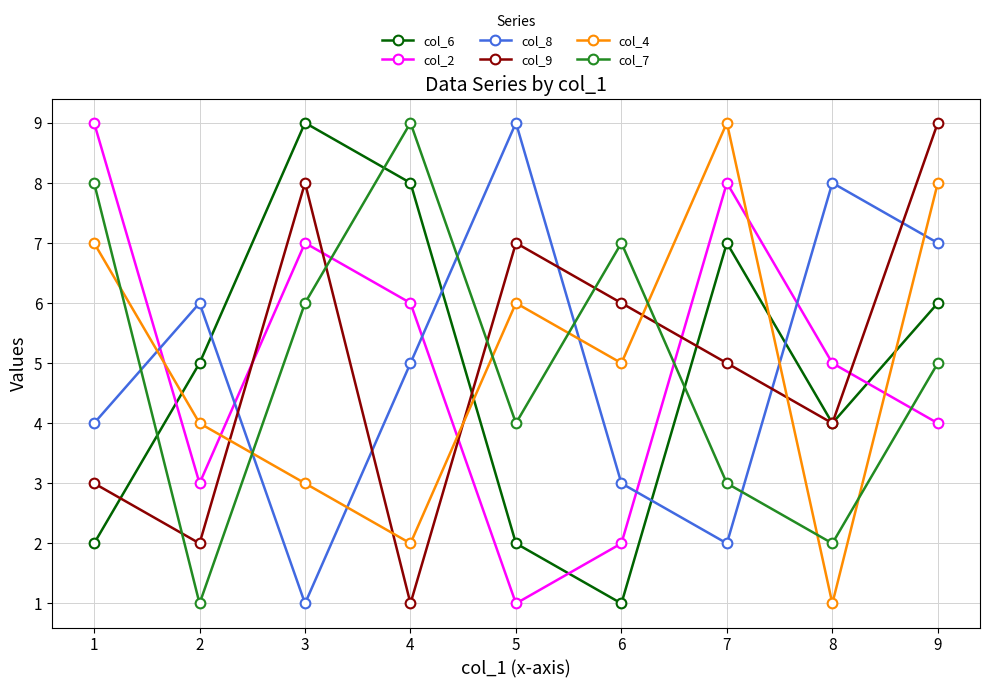

Reading left to right, what are all the values shown in this chart?

col_6: 1=2	2=5	3=9	4=8	5=2	6=1	7=7	8=4	9=6
col_2: 1=9	2=3	3=7	4=6	5=1	6=2	7=8	8=5	9=4
col_8: 1=4	2=6	3=1	4=5	5=9	6=3	7=2	8=8	9=7
col_9: 1=3	2=2	3=8	4=1	5=7	6=6	7=5	8=4	9=9
col_4: 1=7	2=4	3=3	4=2	5=6	6=5	7=9	8=1	9=8
col_7: 1=8	2=1	3=6	4=9	5=4	6=7	7=3	8=2	9=5